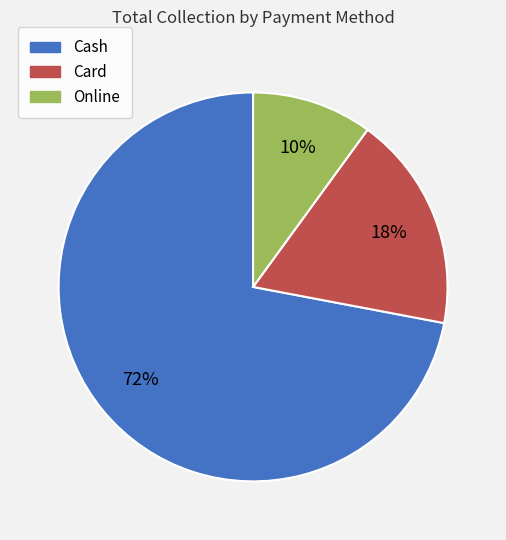

To the nearest percent, what portion does Cash represent?

72%